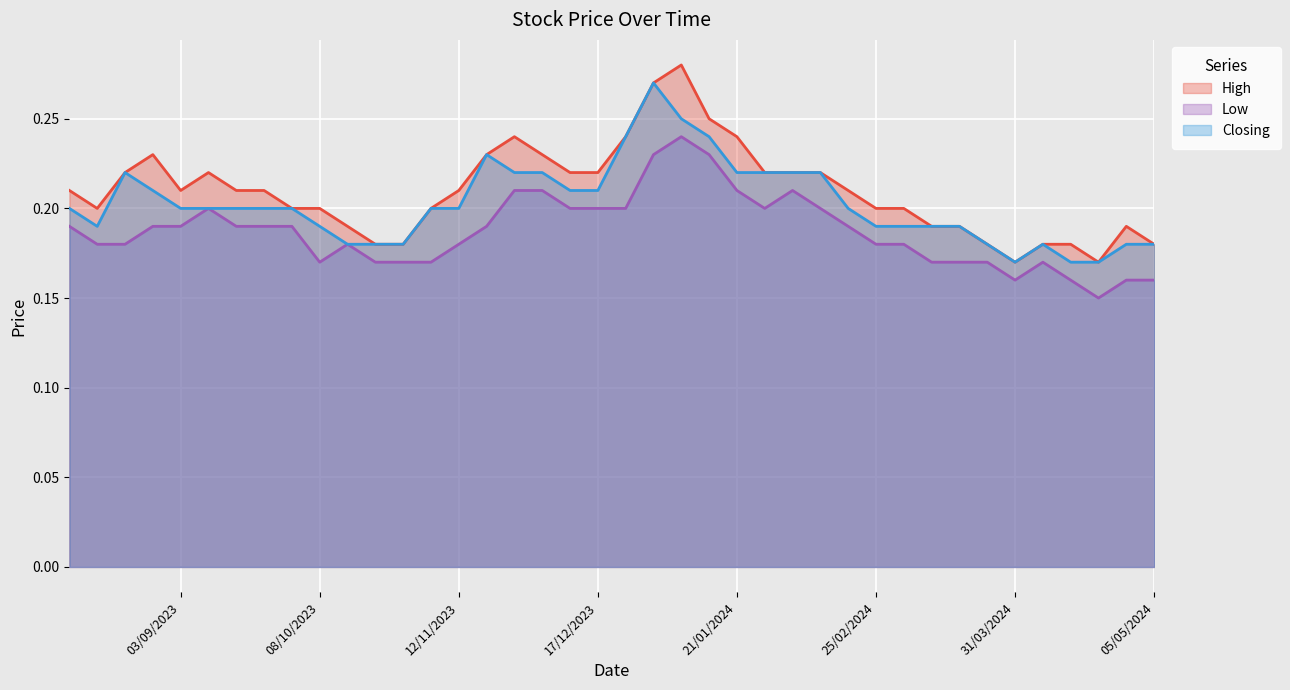

In High, how many points are higher than both neighbors (excluding endpoints)?

5